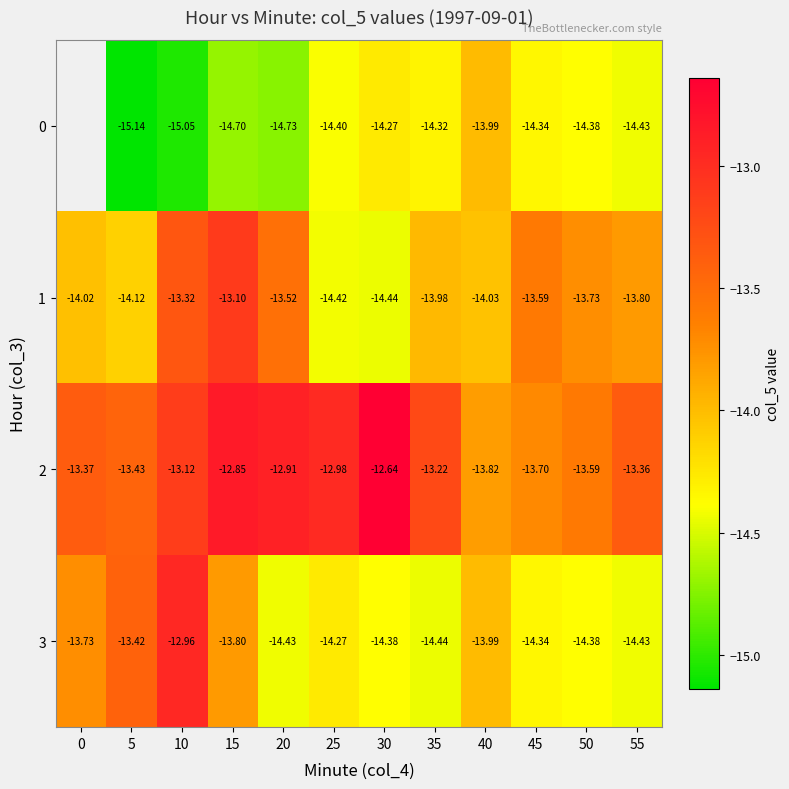

Rank the categories by 1 value from highest to lowest.

15, 10, 20, 45, 50, 55, 35, 0, 40, 5, 25, 30